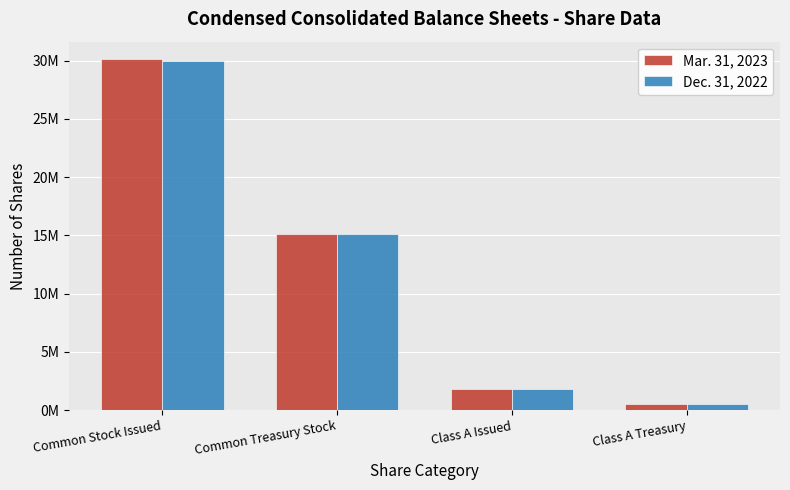

What is the label of the 2nd bar from the right?

Class A Issued